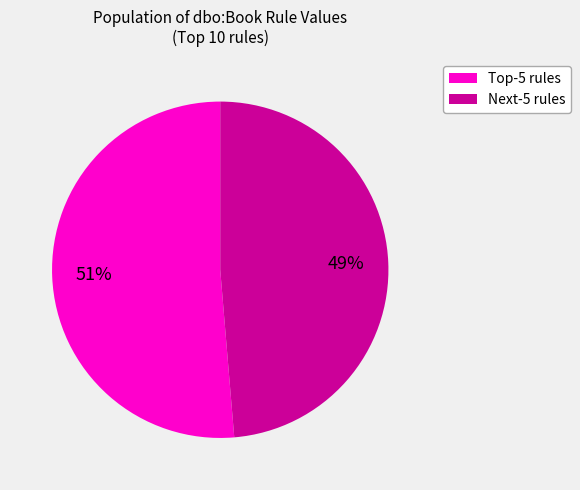

Does any single category account for the majority?

Yes